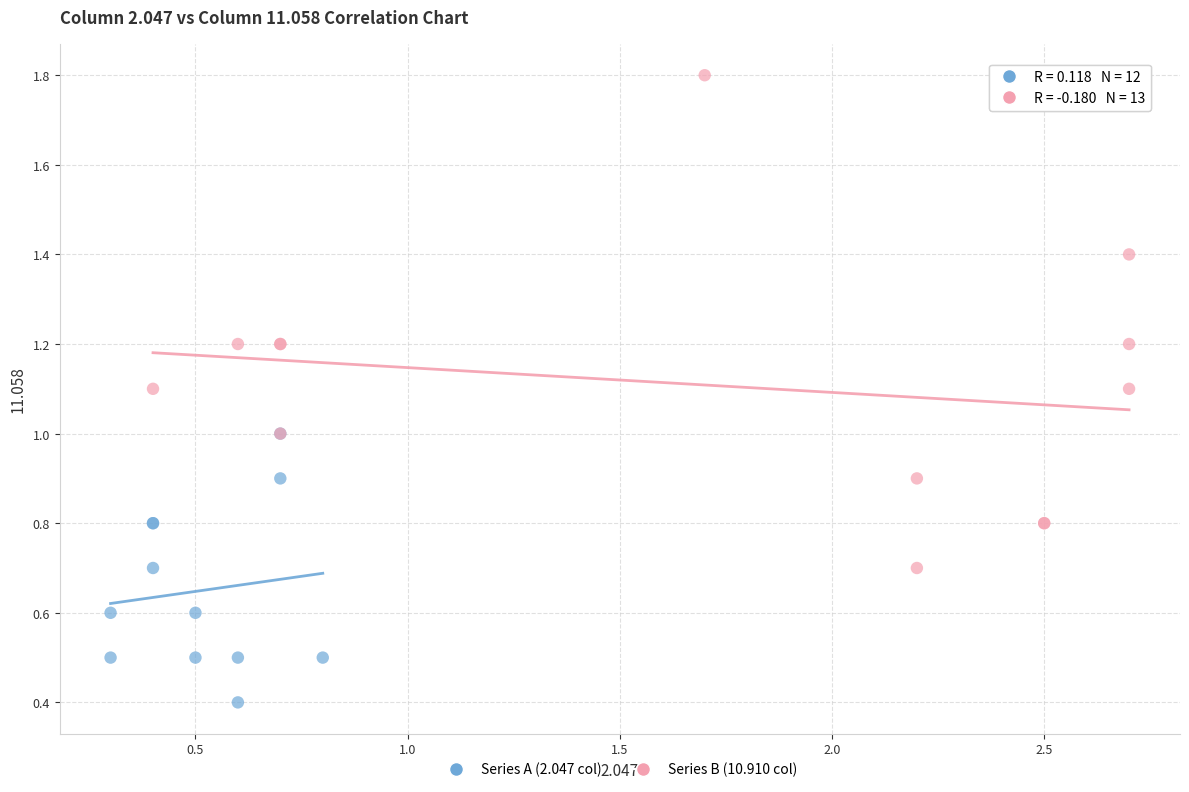

Which series reaches the maximum Y coordinate?

Series B (10.910 col)